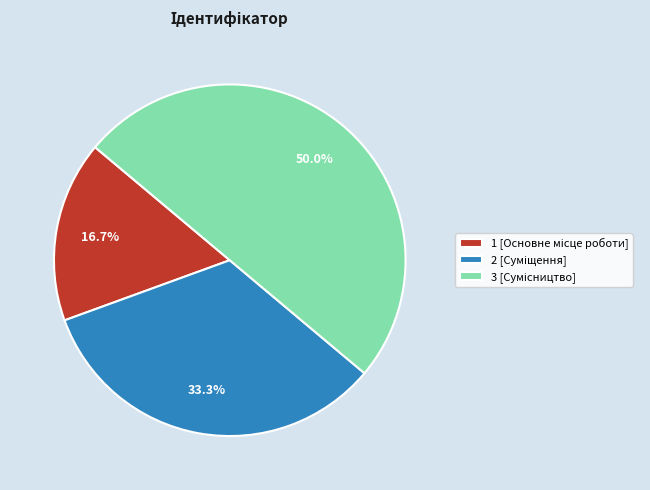

Count the number of slices in the pie.

3